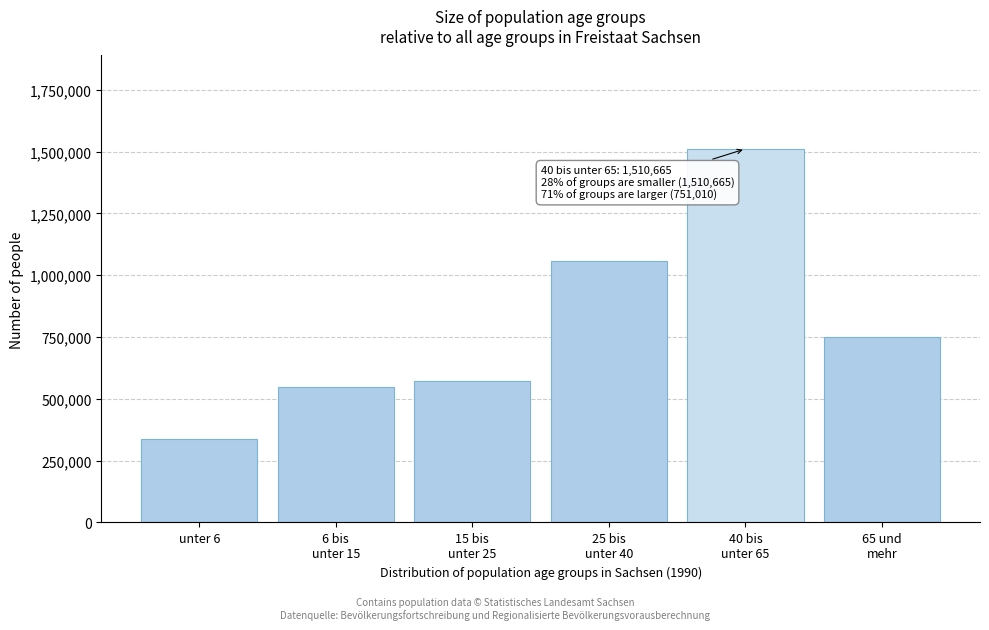

Reading left to right, extract all data points from this chart.

338009	547453	572430	1056347	1510665	751010